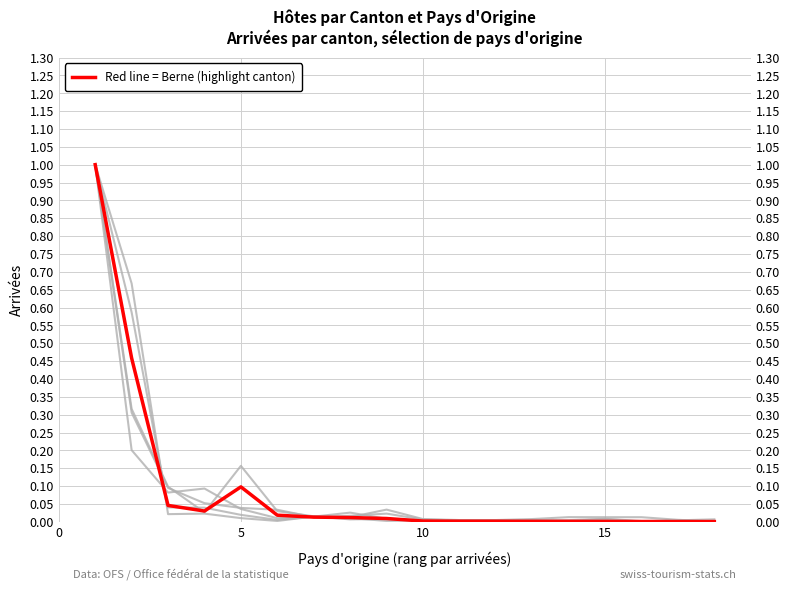

In Lucerne (Arrivées), how many points are lower than both neighbors (excluding endpoints)?

3